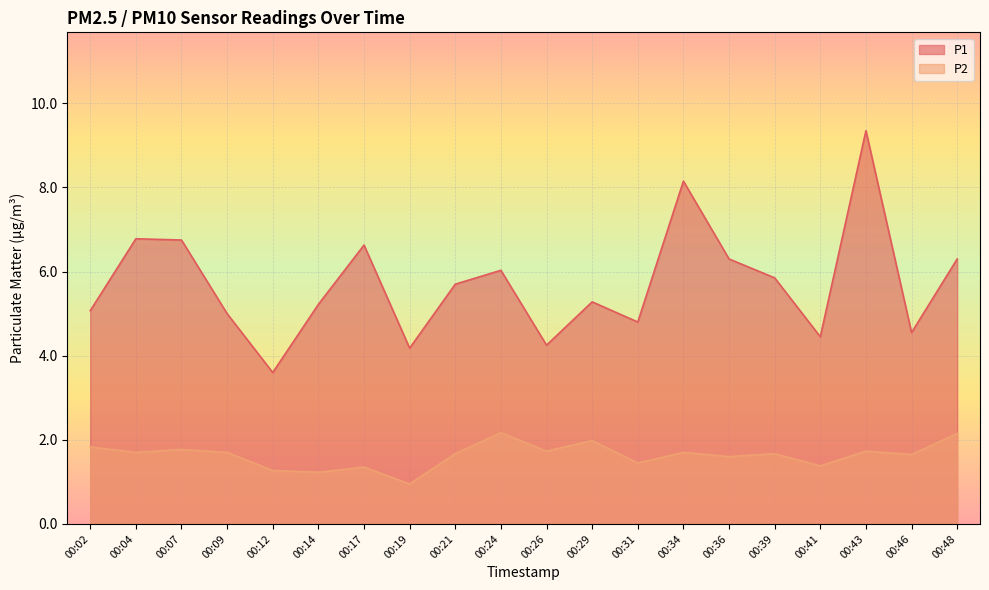

What is the lowest value of the P2 series?

0.9